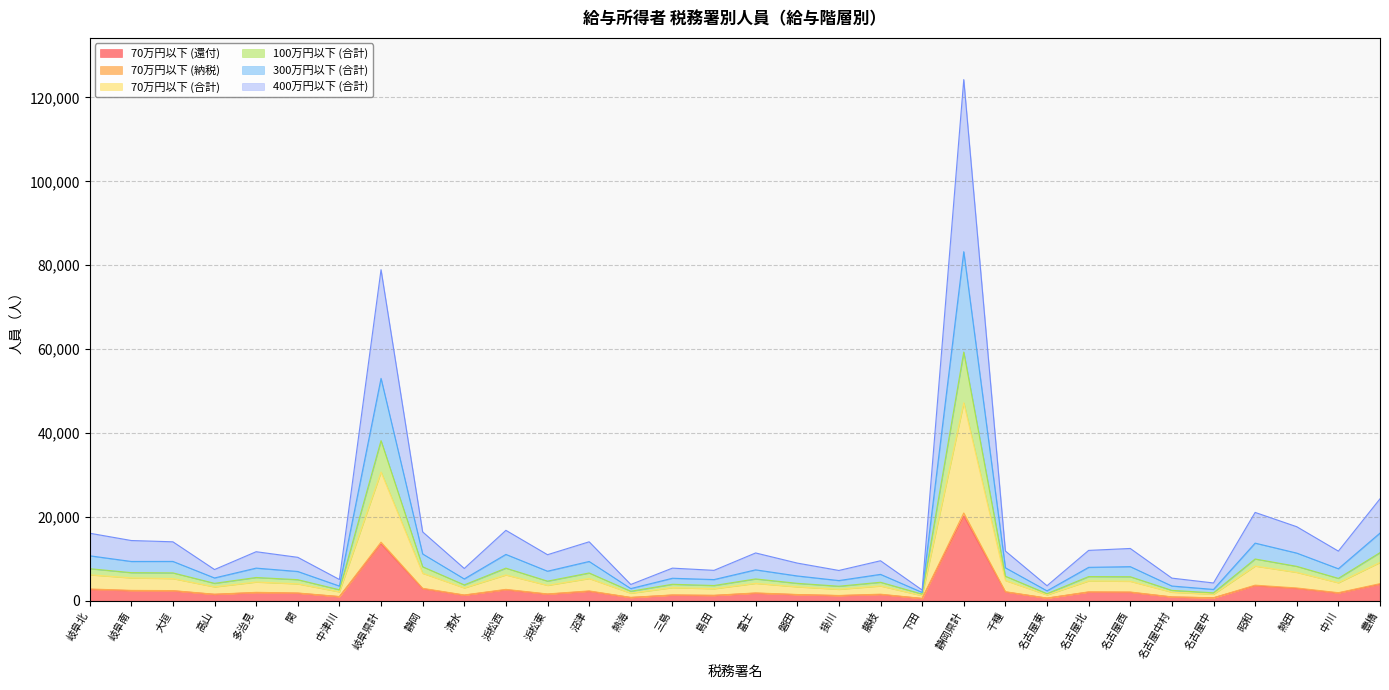

Between 島田 and 千種, which is larger?

千種